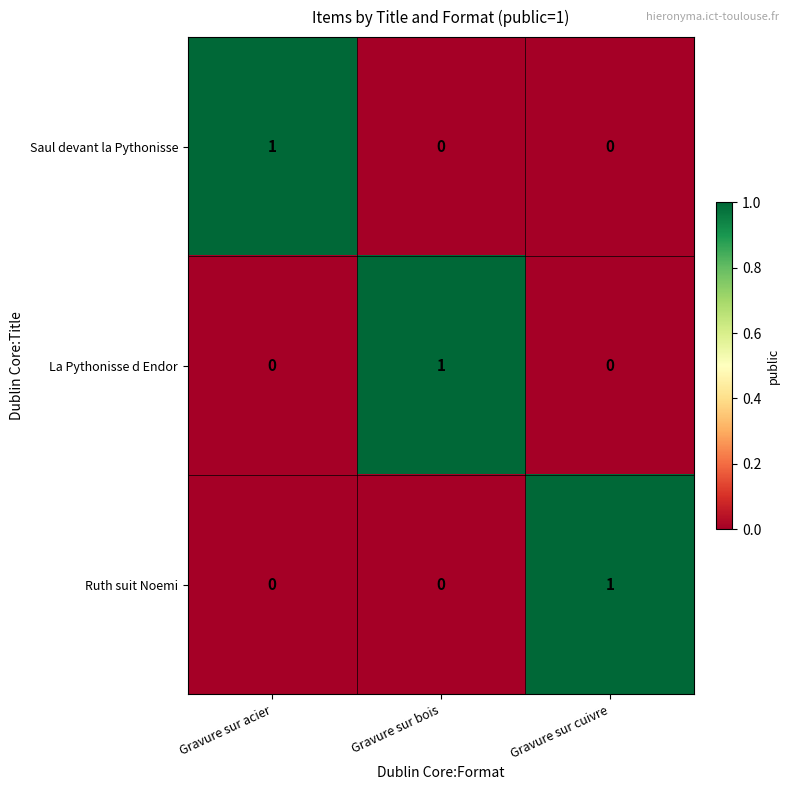

At how many categories does at least one series exceed 0?

3